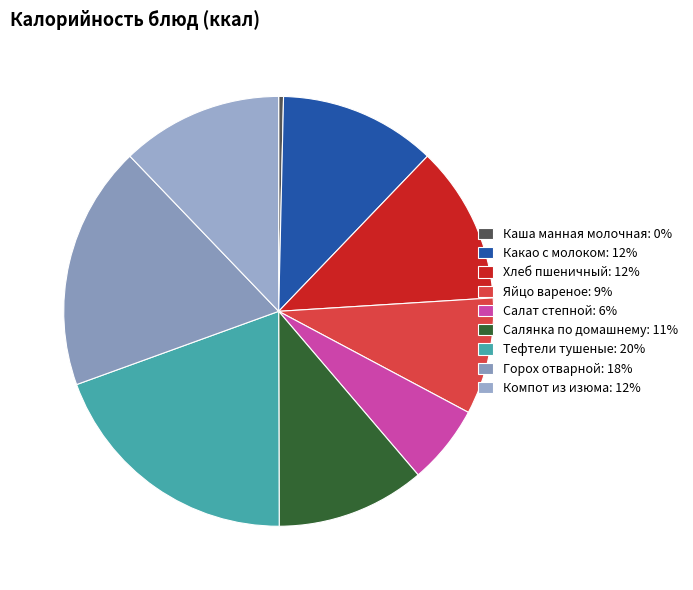

Between Тефтели тушеные and Компот из изюма, which is larger?

Тефтели тушеные